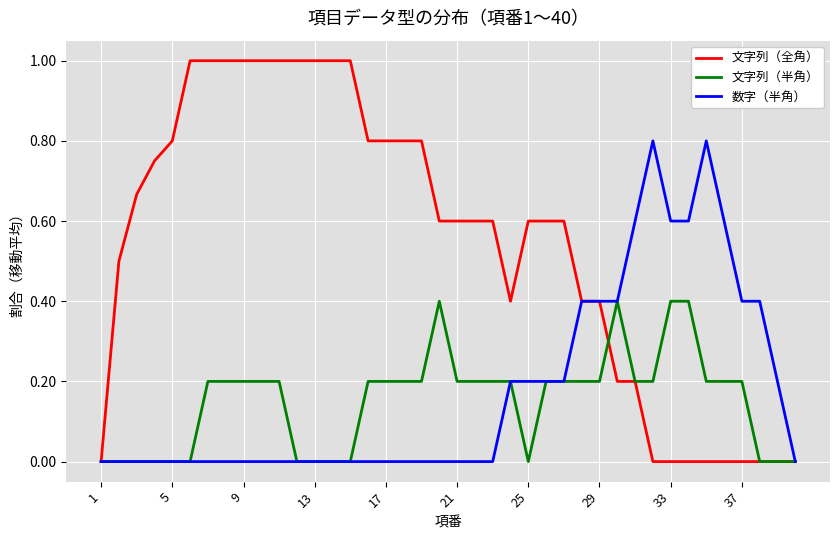

List the series in order of their peak value, highest first.

文字列（全角）, 数字（半角）, 文字列（半角）